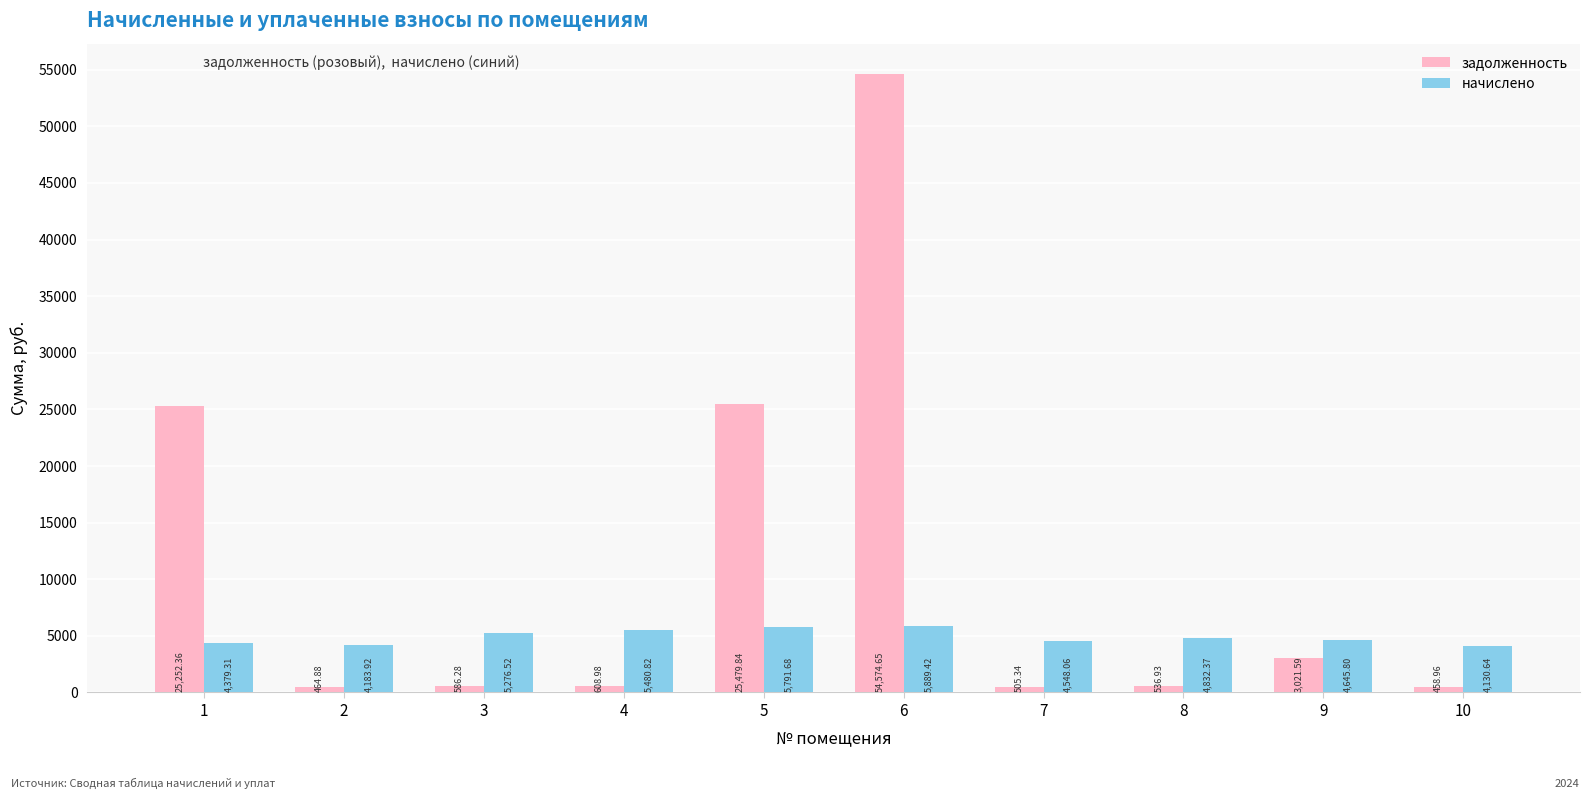

What is the lowest value of the начислено series?

4130.6